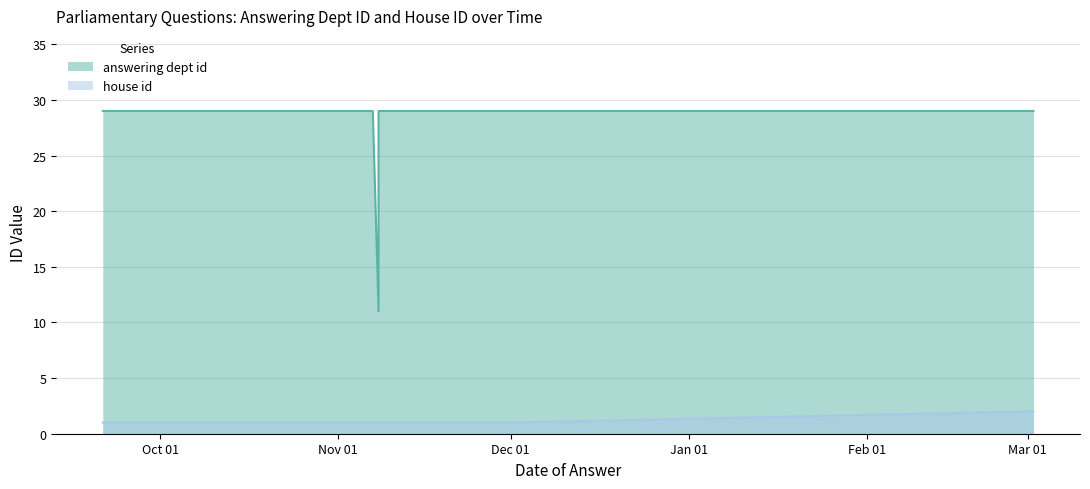

What is the value of the house id point at the 2nd from the left?

1